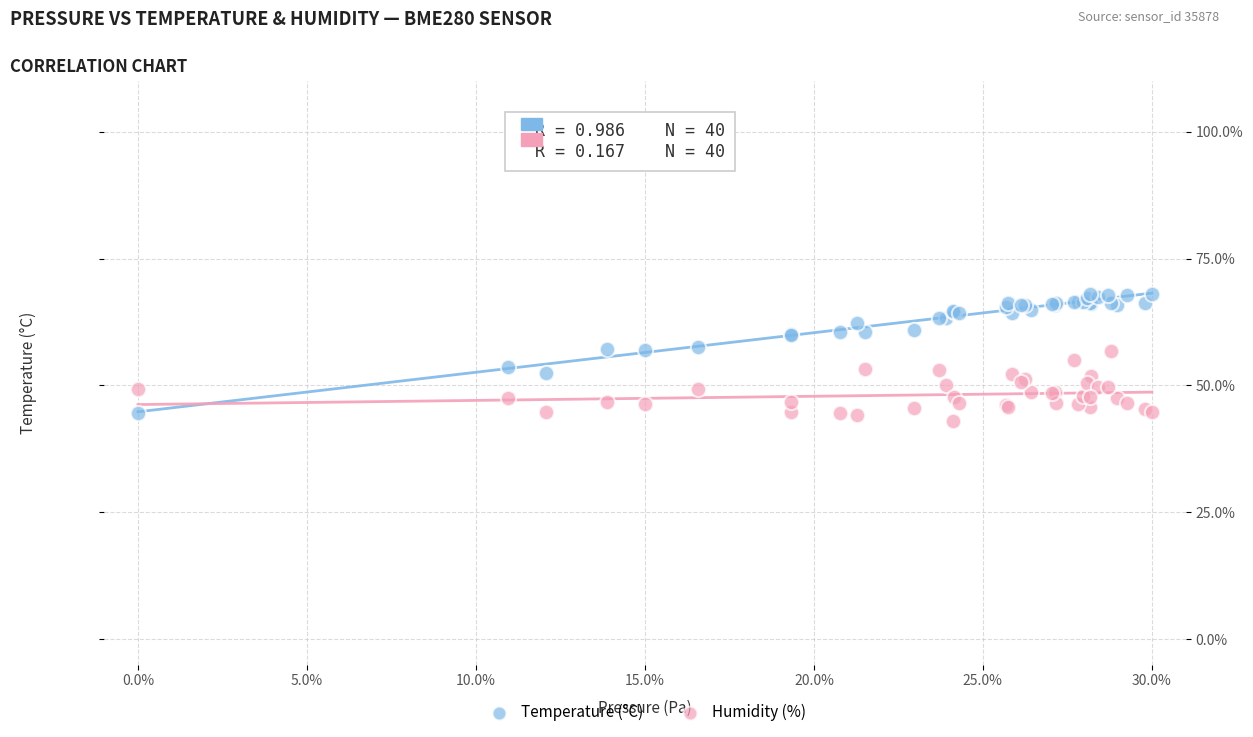

What is the X range (max minus min) for the scatter plot?

30.0